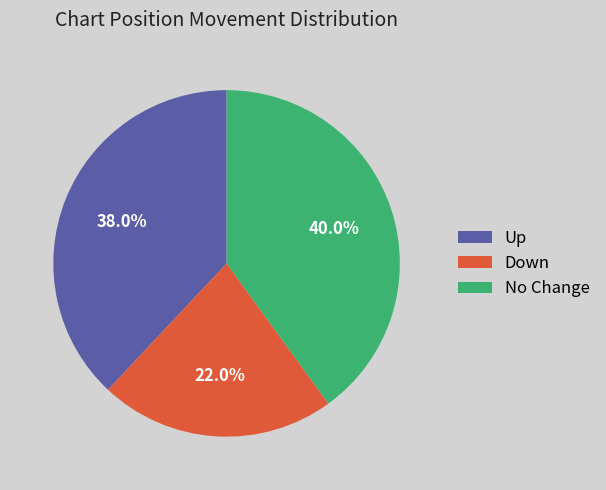

Is No Change the majority of the pie?

No